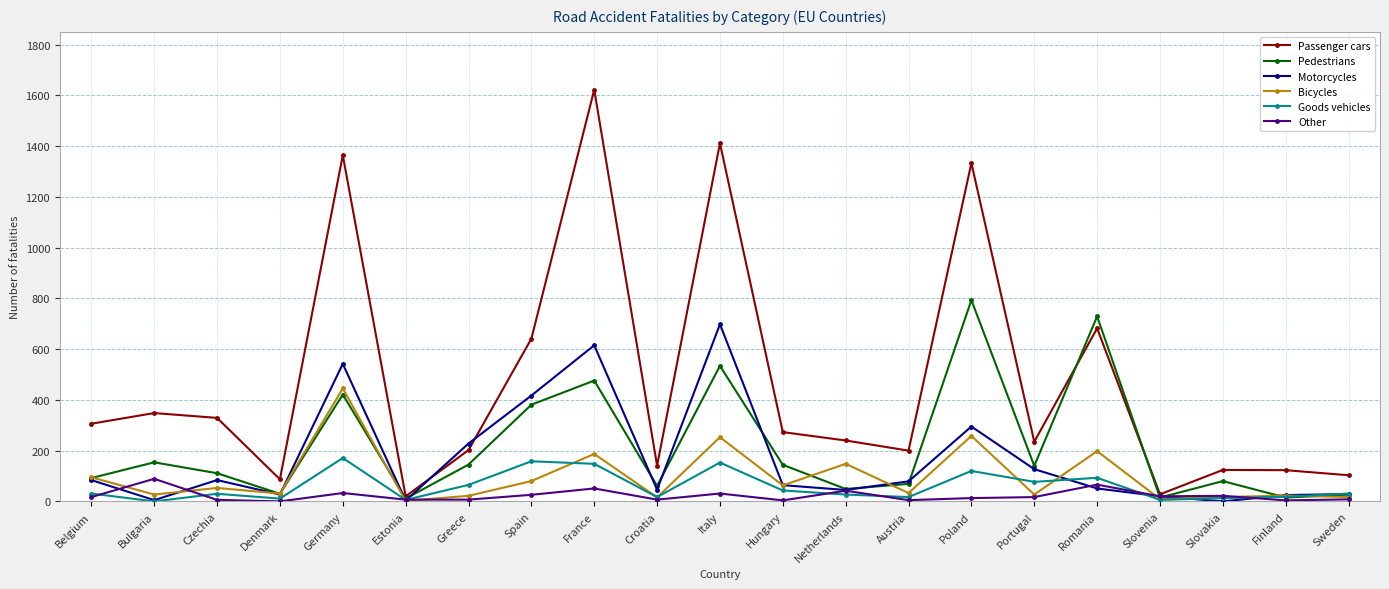

At which category does Pedestrians reach its first local peak?

Bulgaria